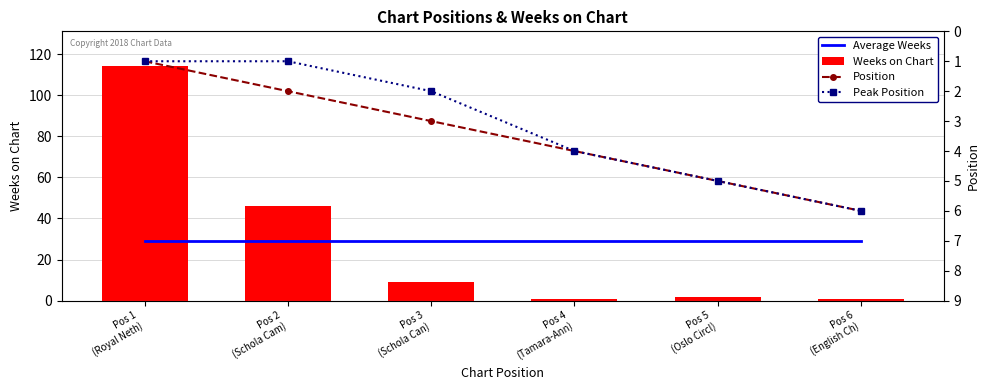

How many categories are shown in the chart?

6